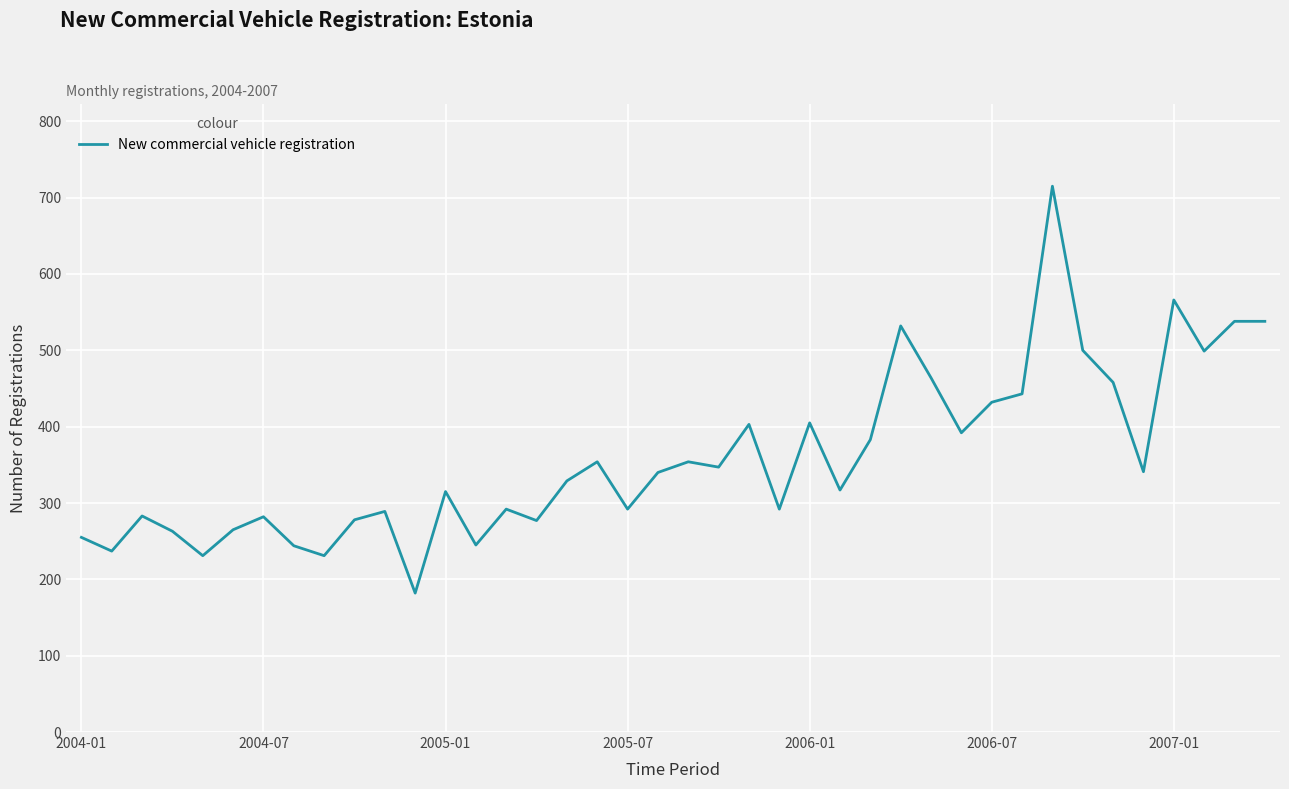

How many lines are shown in the chart?

1